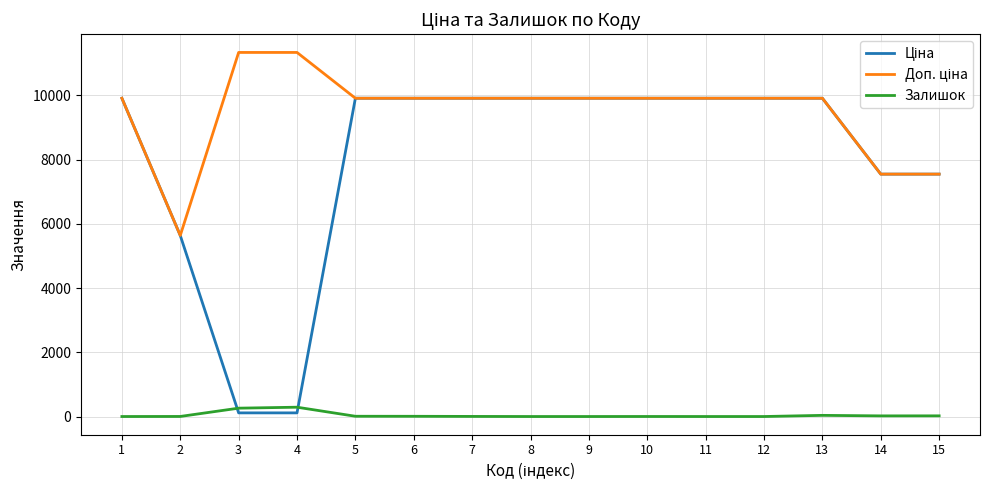

What is the total value across all series at 11?

19817.0